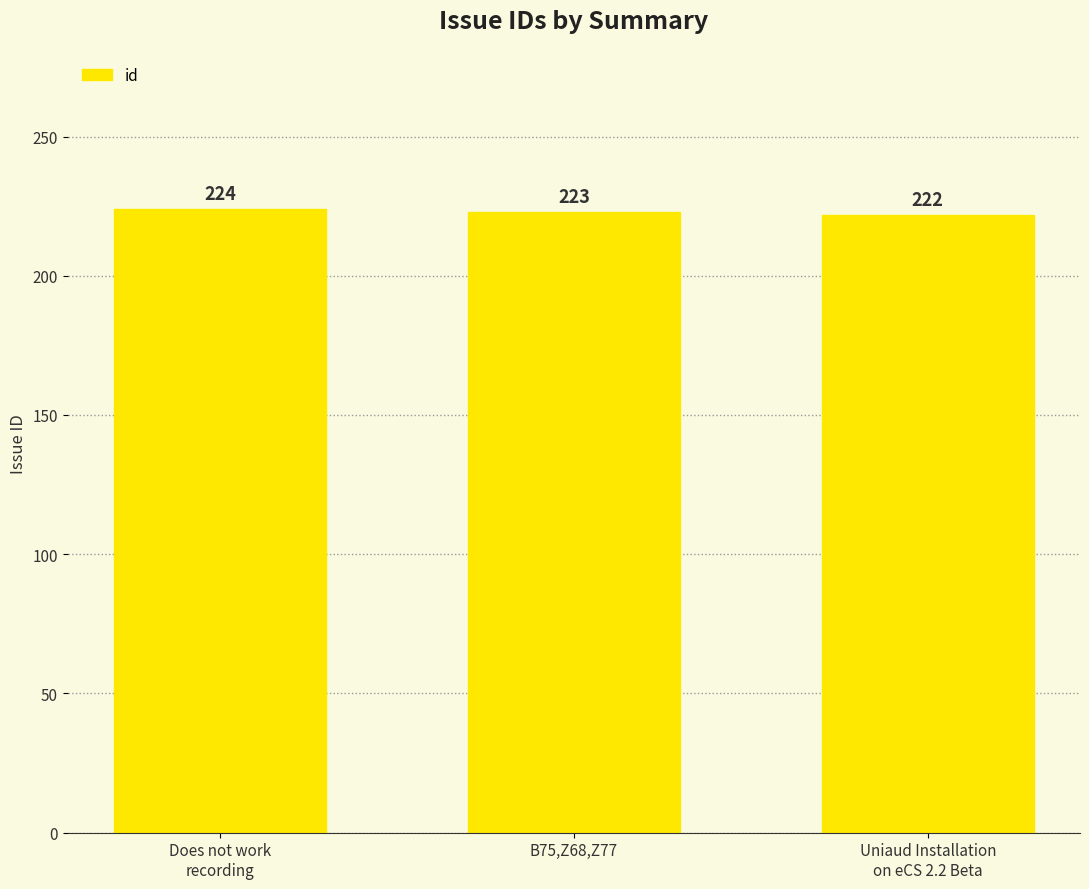

Which category has the highest value across all series?

Does not work
recording